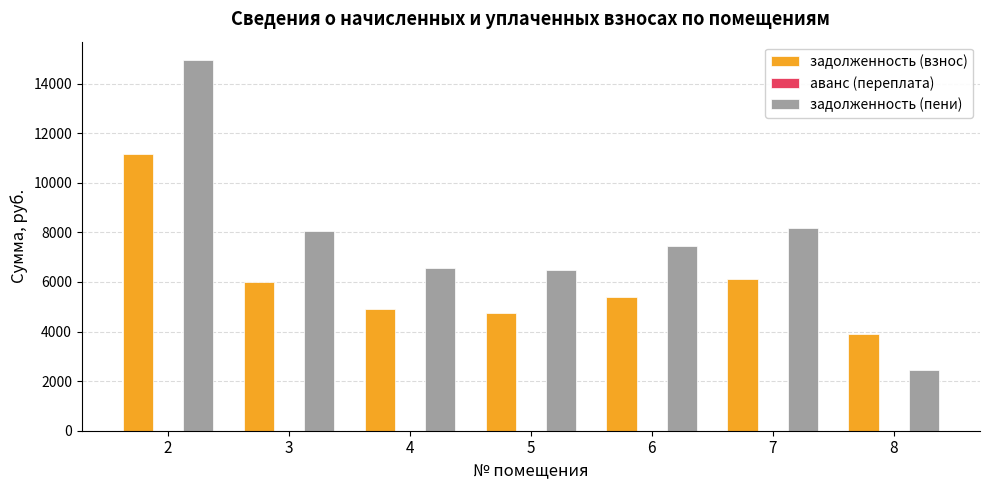

Which series changed the most between 4 and 7?

задолженность (пени)